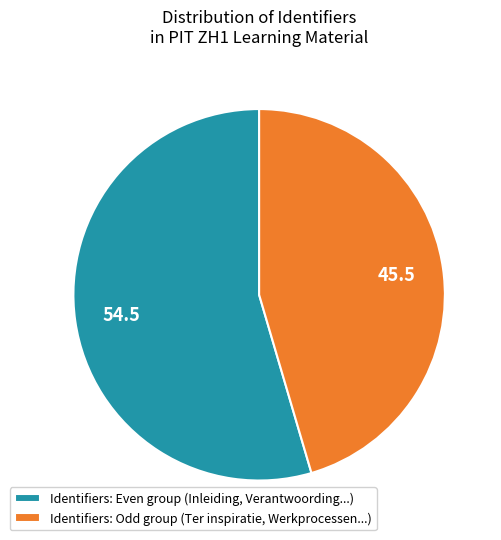

Which slice is the smallest?

Identifiers: Odd group (Ter inspiratie, Werkprocessen...)